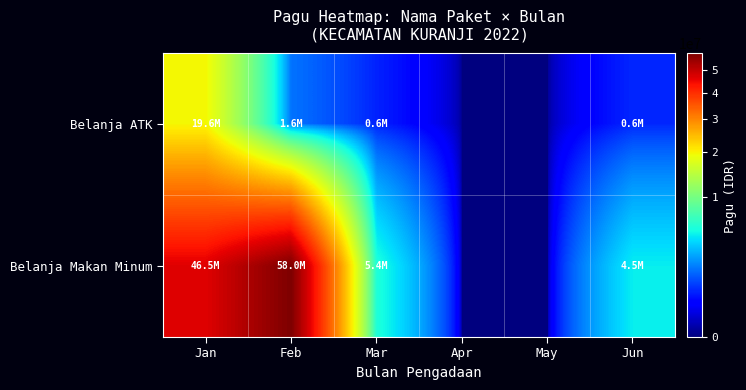

Reading left to right, list all the values displayed in this chart.

Belanja ATK: Jan=19573500	Feb=1624650	Mar=574400	Apr=0	May=0	Jun=621600
Belanja Makan Minum: Jan=46515000	Feb=58050000	Mar=5400000	Apr=0	May=0	Jun=4500000